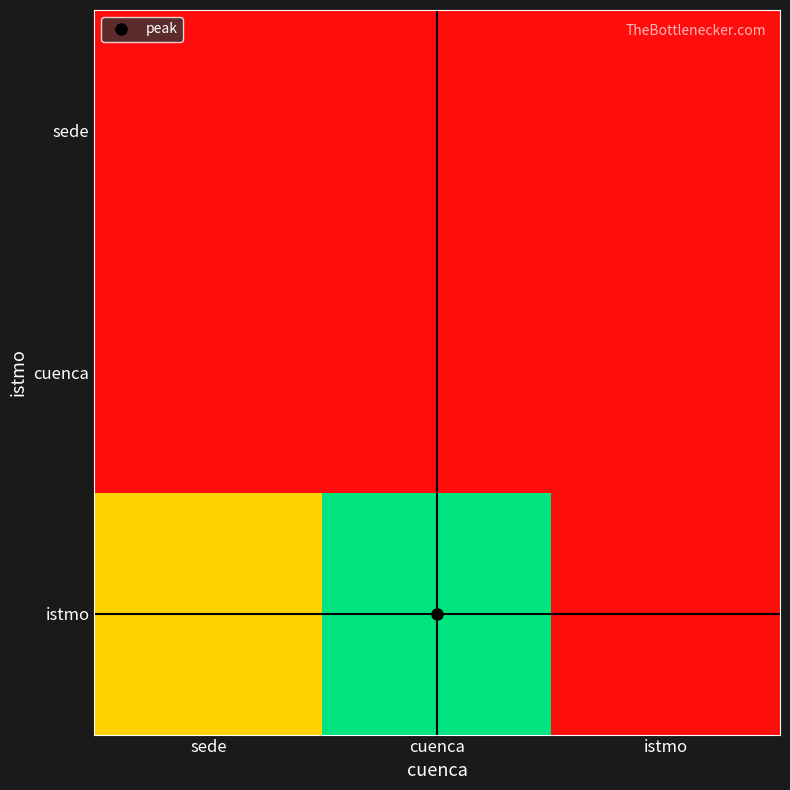

Which category has the highest value across all series?

cuenca